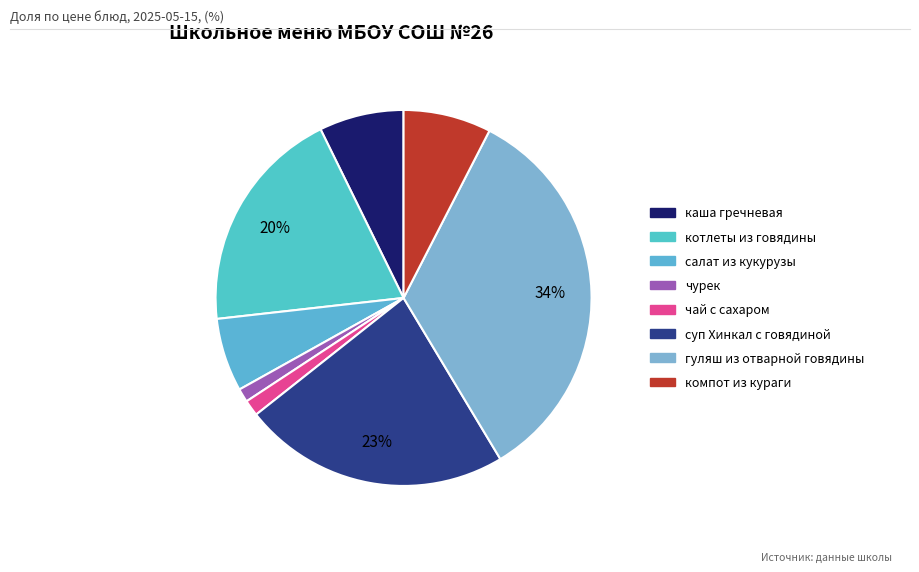

Is it true that компот из кураги is 20% of the pie?

False